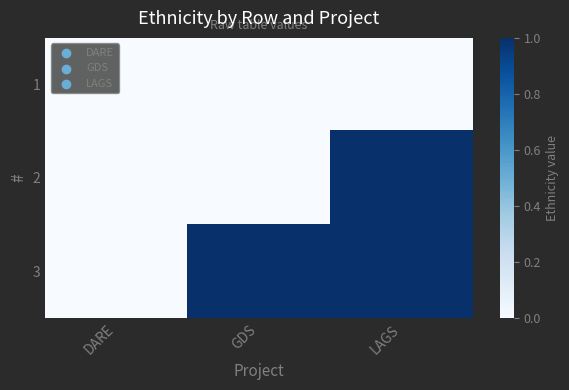

At how many categories does at least one series exceed 0?

2